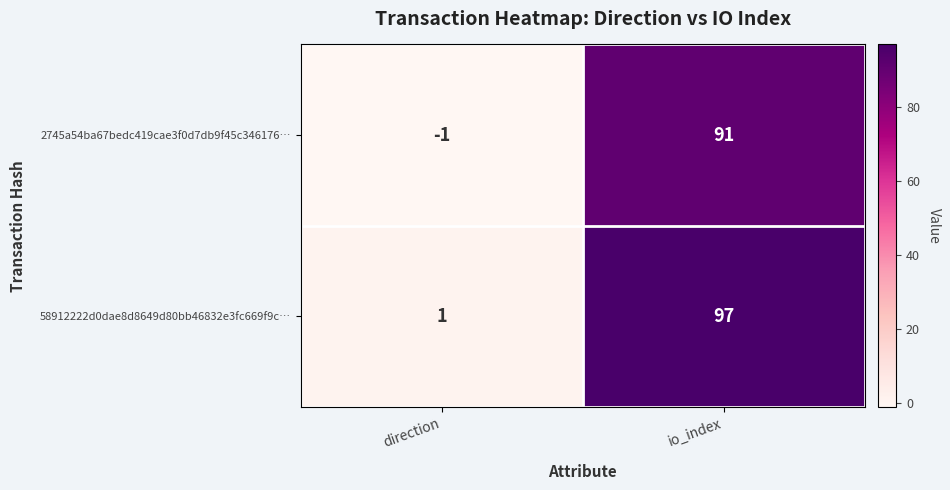

Which series has the largest total across all categories?

58912222d0dae8d8649d80bb46832e3fc669f9c…